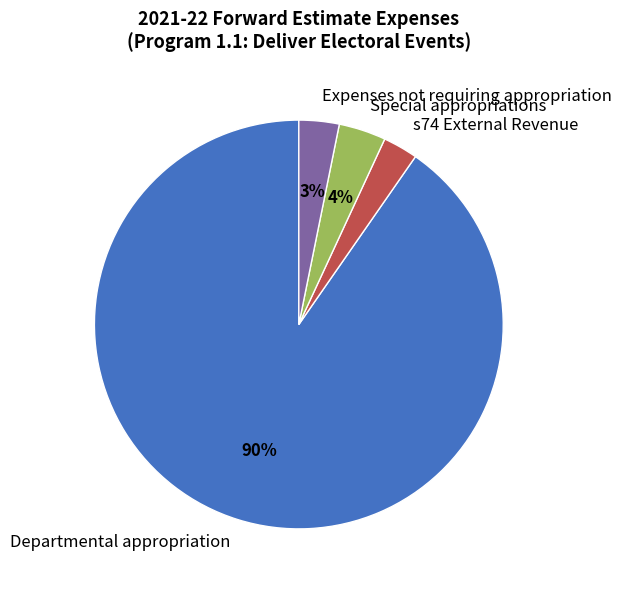

Do Departmental appropriation and Expenses not requiring appropriation together represent more than half of the pie?

Yes